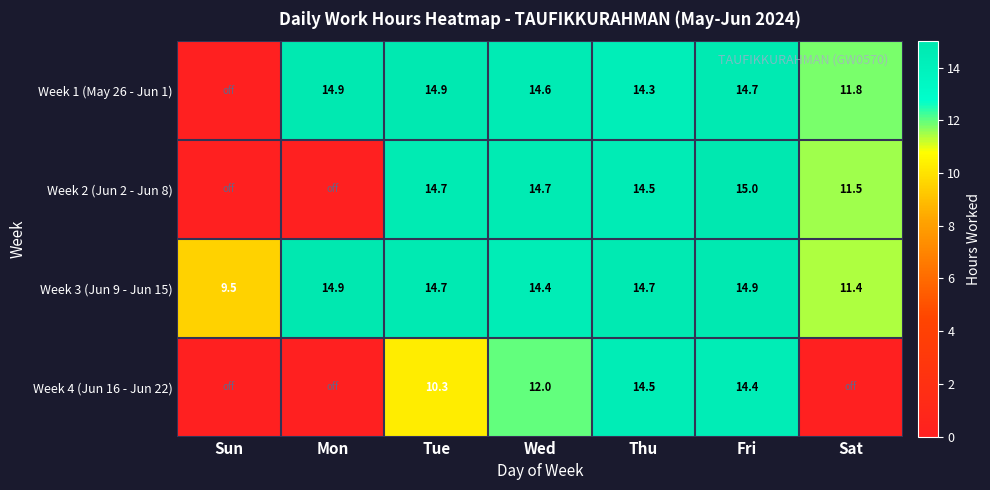

What is the difference between the Week 2 (Jun 2 - Jun 8) values at Fri and Thu?

0.5